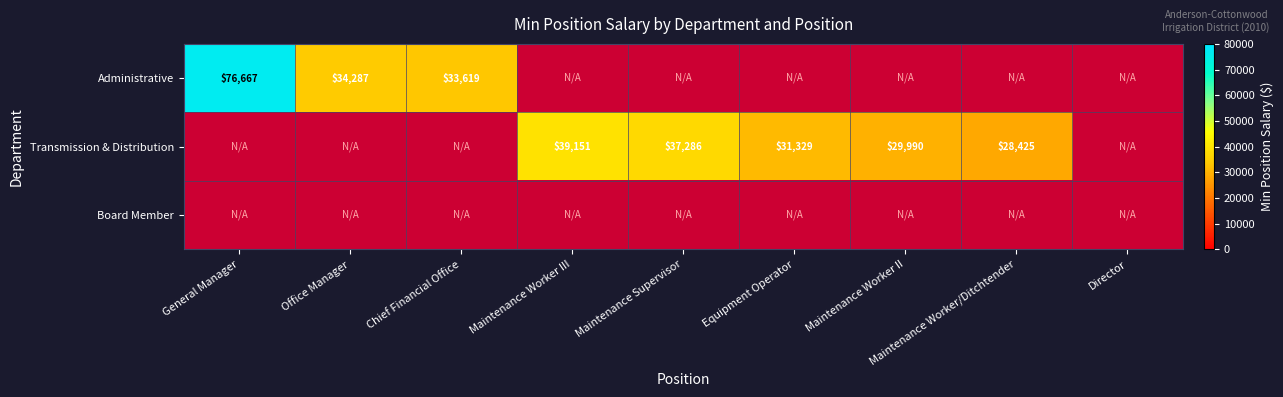

Is it true that Administrative equals 20103 at Office Manager?

False